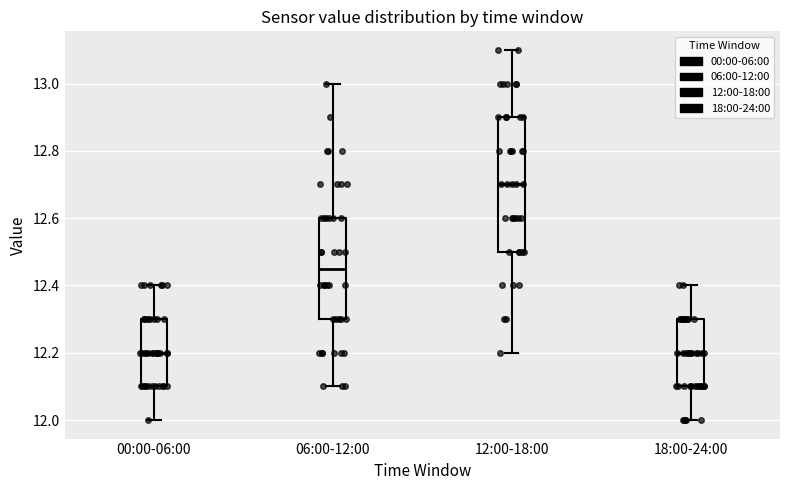

Which box's median line is the highest?

12:00-18:00